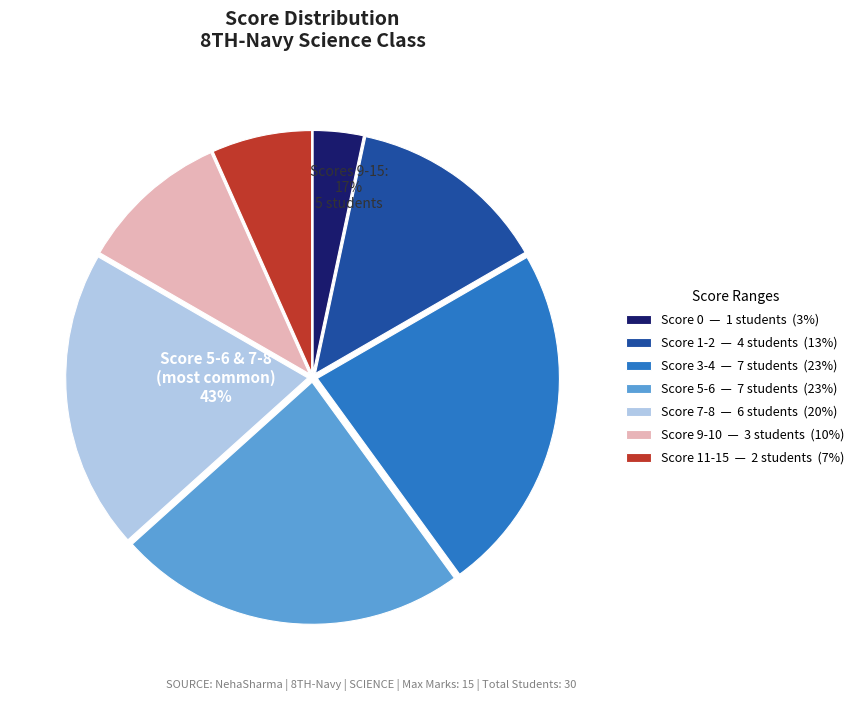

Rank the categories by value from lowest to highest.

0, 11-15, 9-10, 1-2, 7-8, 3-4, 5-6